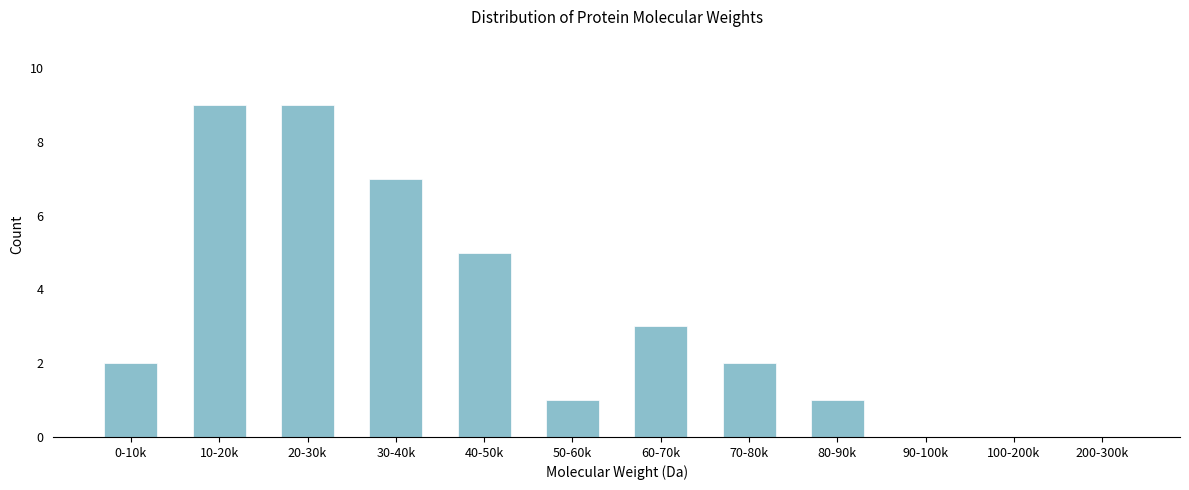

Reading left to right, transcribe all the data shown in this chart.

0-10k=2	10-20k=9	20-30k=9	30-40k=7	40-50k=5	50-60k=1	60-70k=3	70-80k=2	80-90k=1	90-100k=0	100-200k=0	200-300k=0